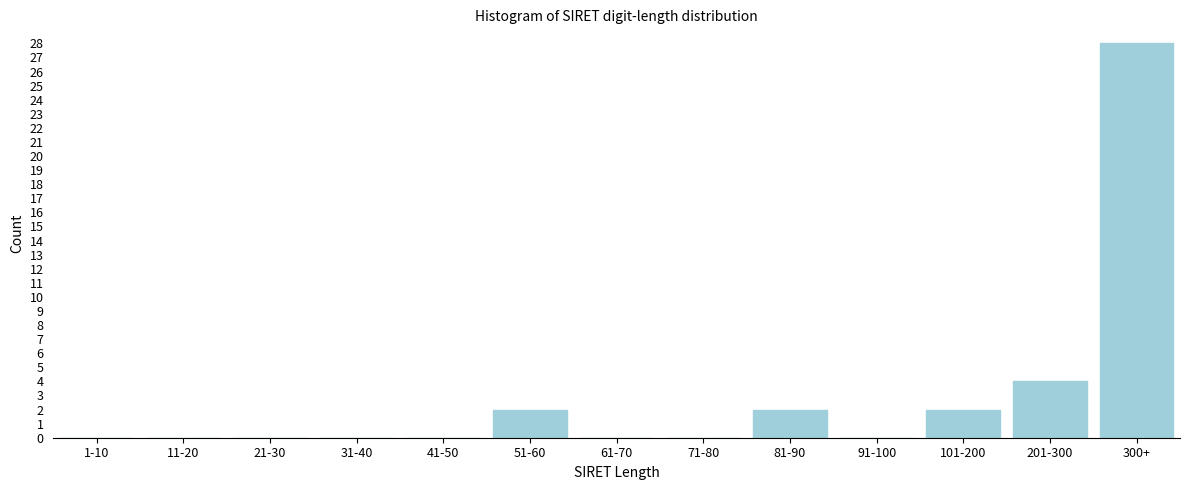

Reading left to right, what are all the values shown in this chart?

1-10=0	11-20=0	21-30=0	31-40=0	41-50=0	51-60=2	61-70=0	71-80=0	81-90=2	91-100=0	101-200=2	201-300=4	300+=28